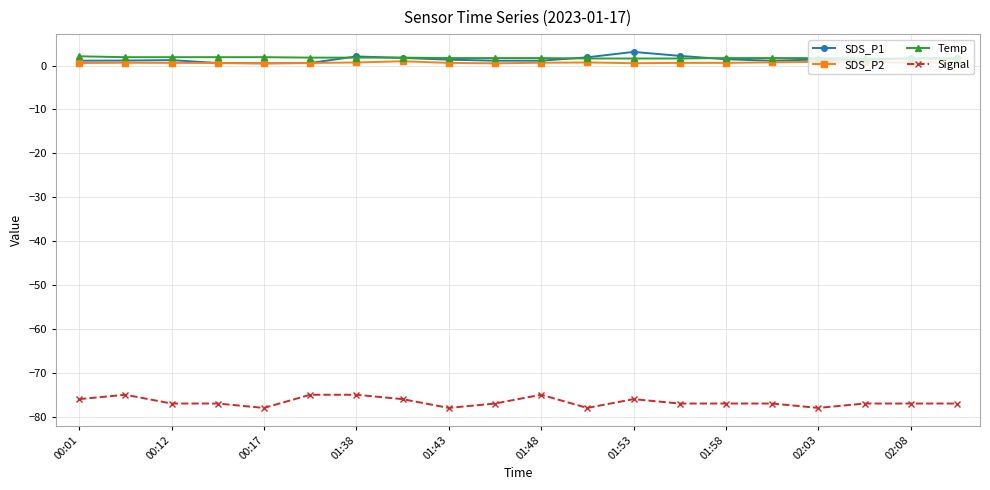

True or false: SDS_P2 and Signal cross at least once.

False